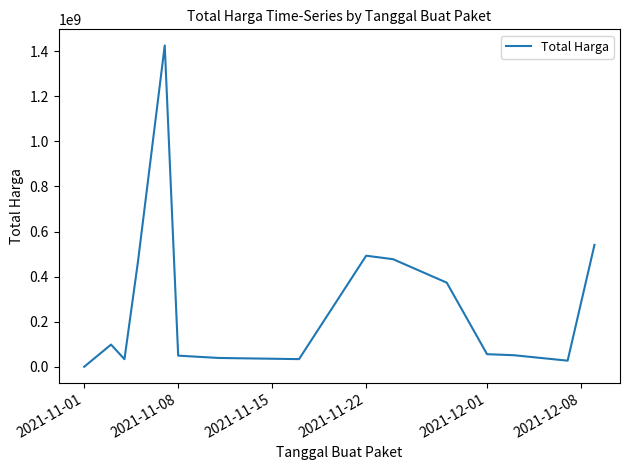

Is this an area chart (filled region under the line)?

No